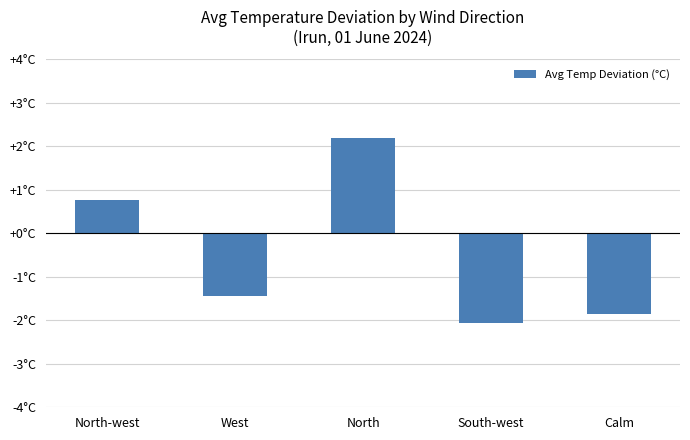

Reading left to right, extract all data points from this chart.

0.8	-1.4	2.2	-2.1	-1.9